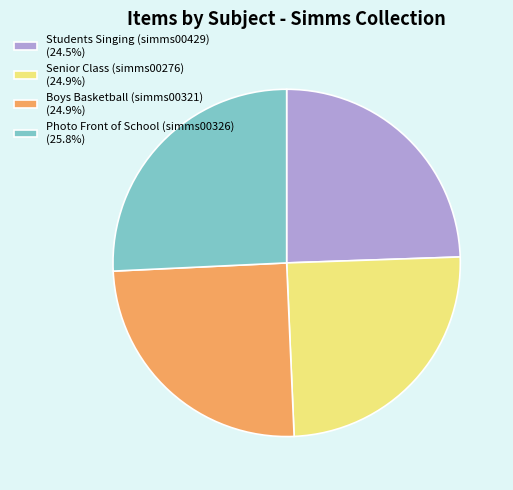

Is Photo Front of School (simms00326) (25.8%) the majority of the pie?

No